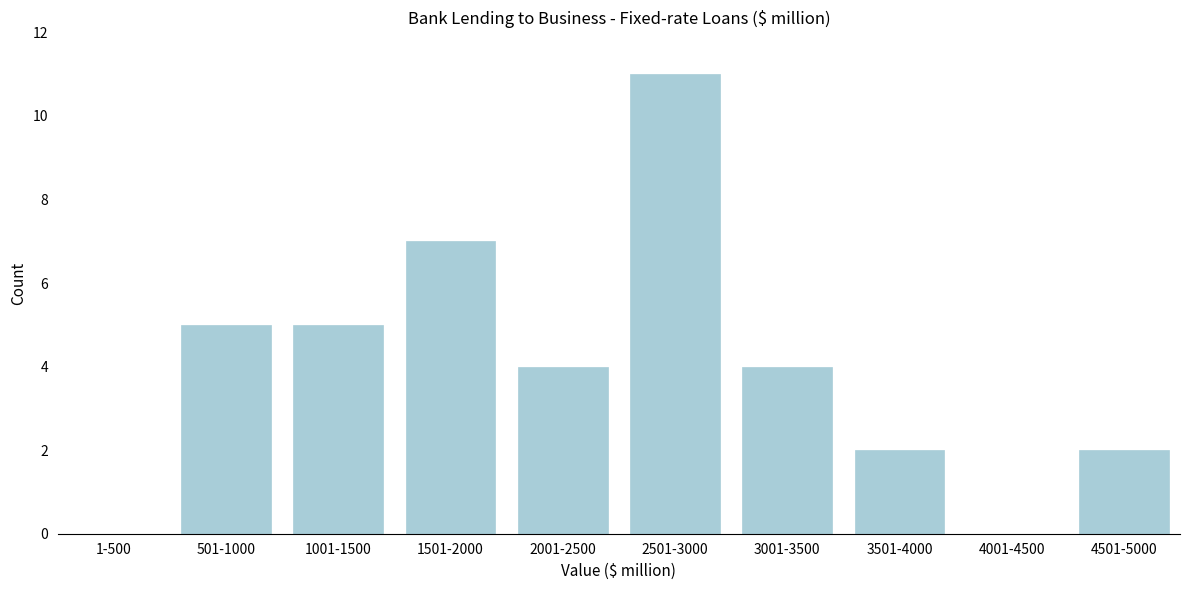

Reading right to left, transcribe all the data shown in this chart.

4501-5000=2	4001-4500=0	3501-4000=2	3001-3500=4	2501-3000=11	2001-2500=4	1501-2000=7	1001-1500=5	501-1000=5	1-500=0